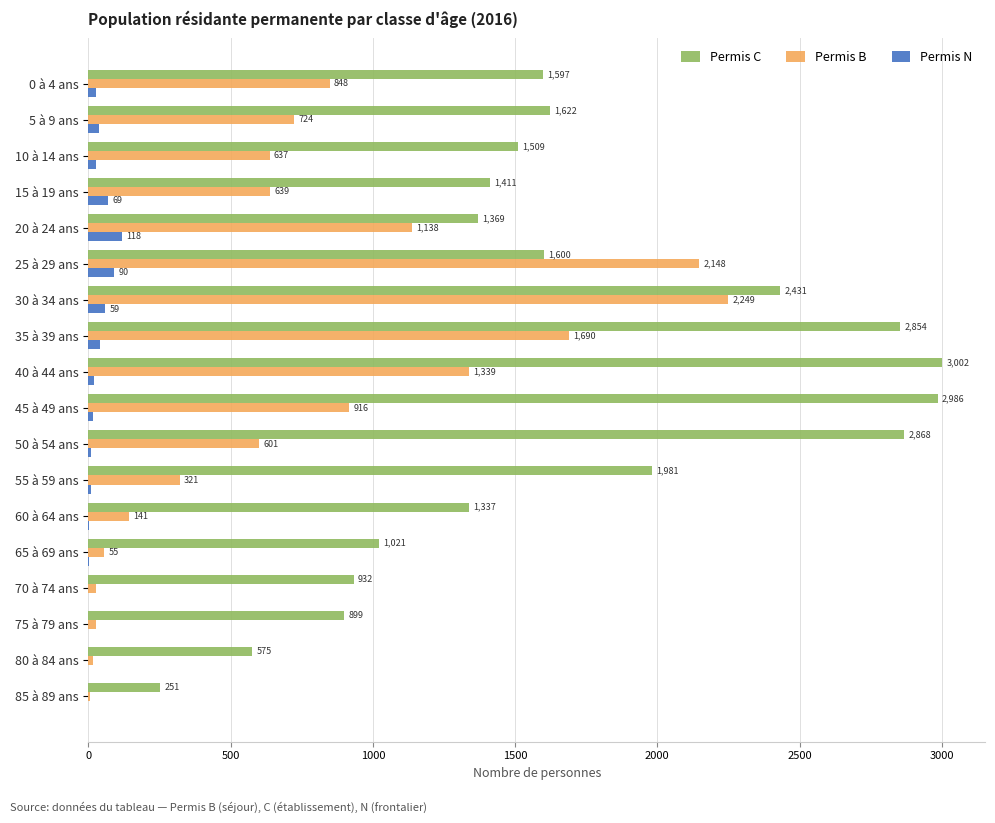

The Permis B series shows 1828 at 40 à 44 ans. True or false?

False